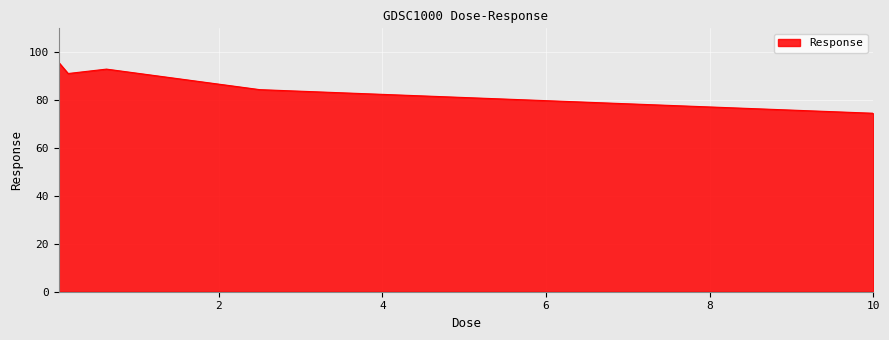

What is the minimum value shown in the chart?

74.5